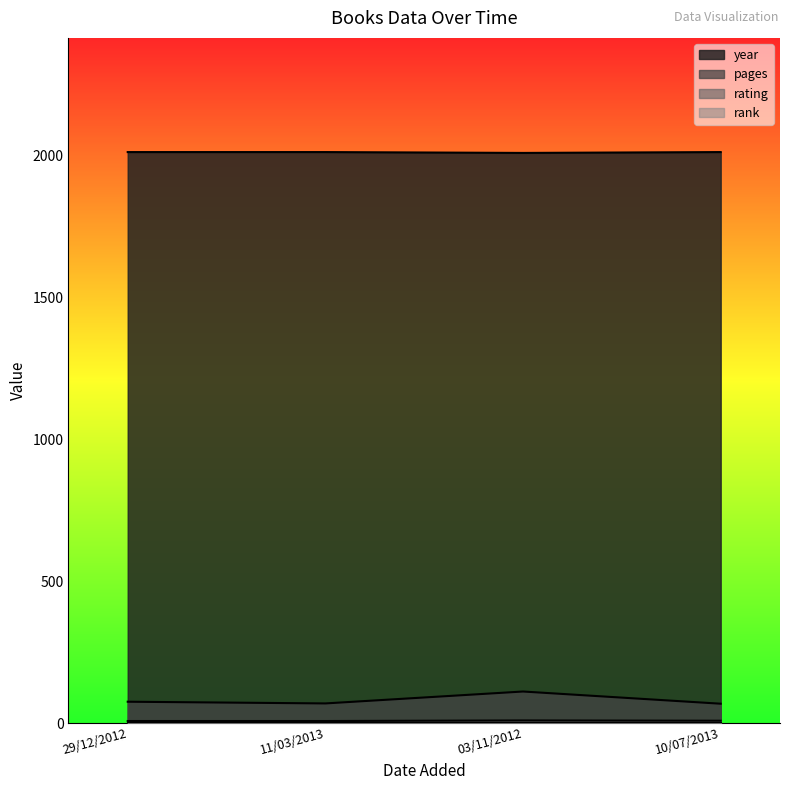

The pages series shows 111 at 03/11/2012. True or false?

True